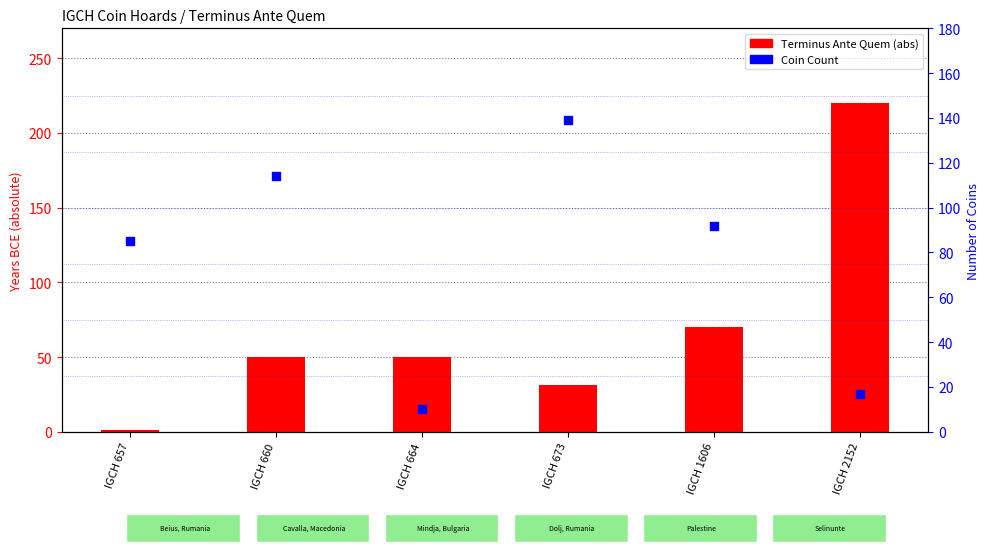

Which series reaches the minimum Y coordinate?

Terminus Ante Quem (abs)